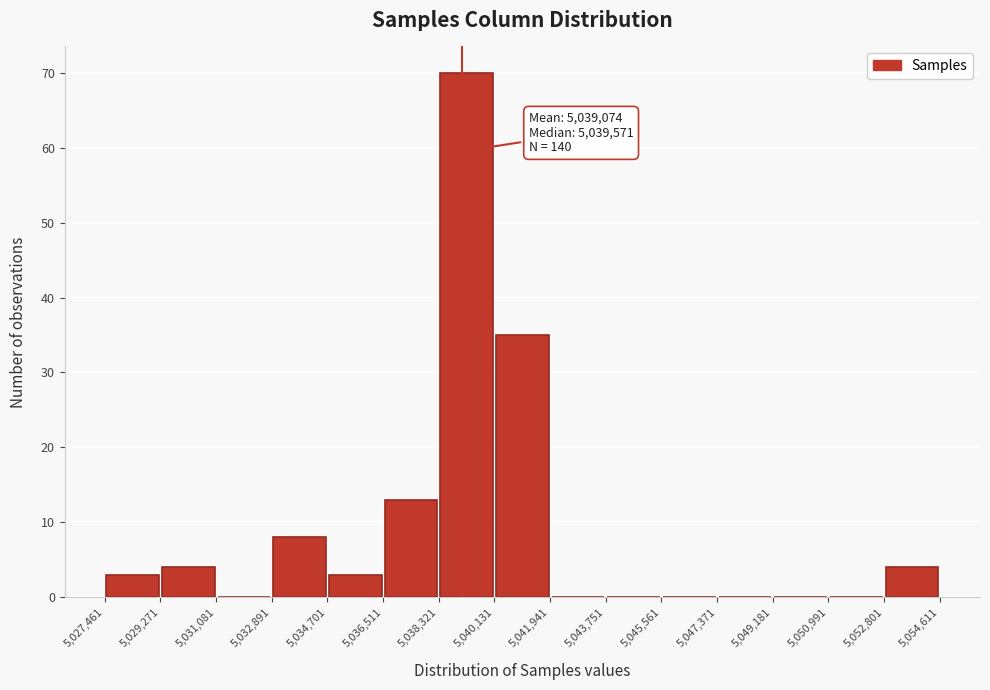

Over which range of the x-axis is the bar tallest?

5,038,321 to 5,040,131